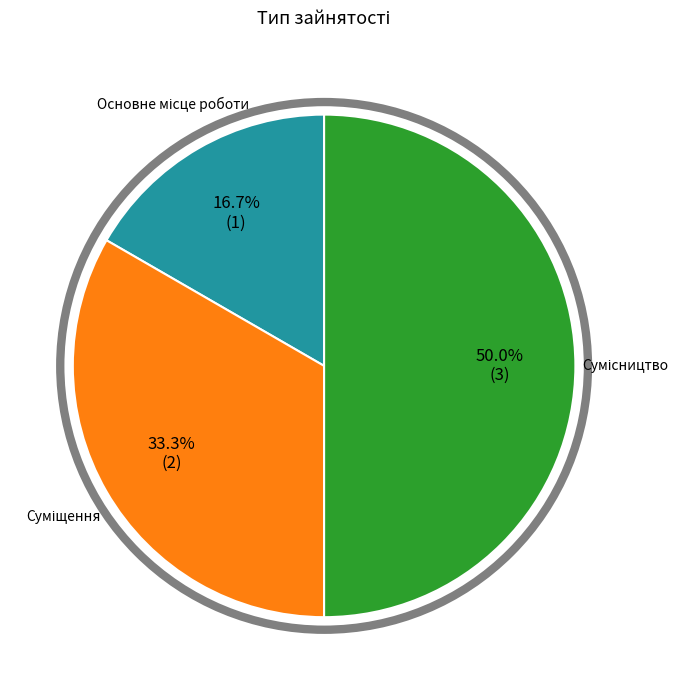

The Основне місце роботи slice represents 3% of the pie. True or false?

False